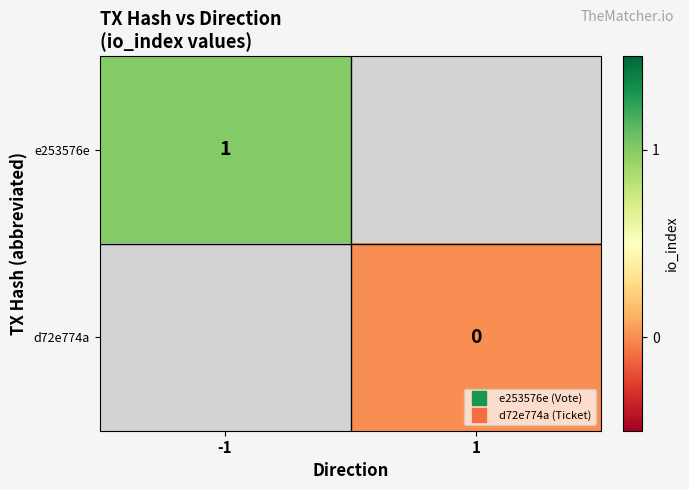

Count the number of categories in the chart.

2